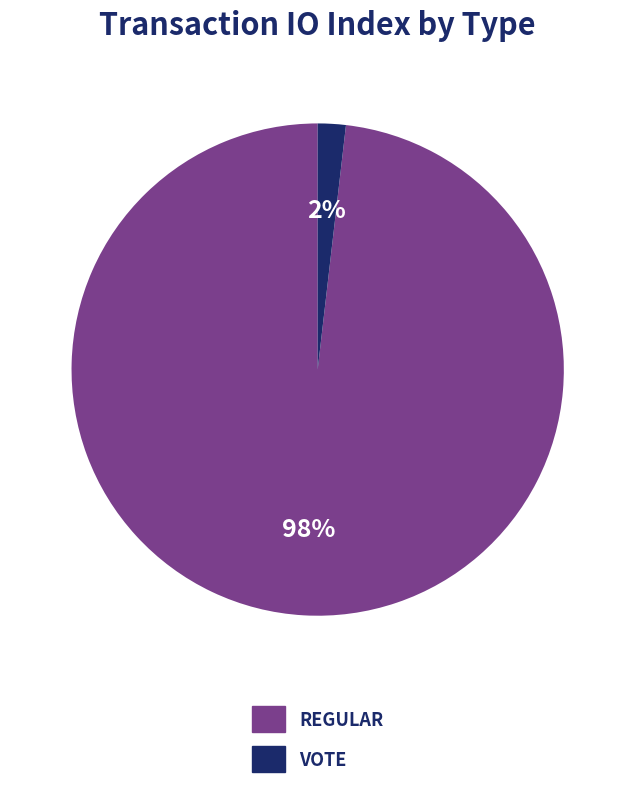

To the nearest percent, what is the average slice percentage?

50%